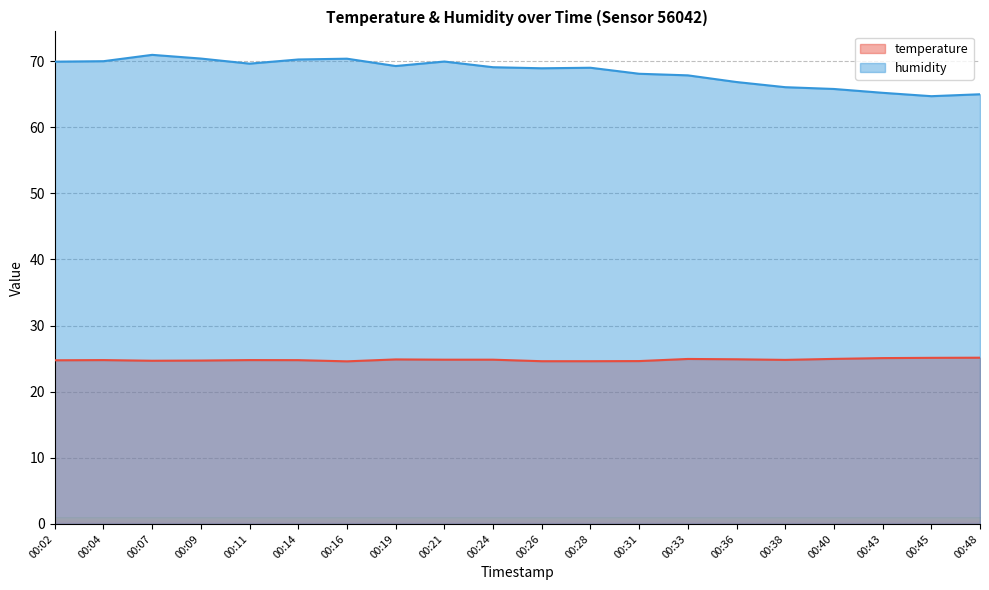

Reading left to right, transcribe all the data shown in this chart.

temperature: 24.8	24.8	24.7	24.7	24.8	24.8	24.6	24.9	24.8	24.8	24.6	24.6	24.6	24.9	24.9	24.8	25.0	25.1	25.1	25.1
humidity: 69.9	70.0	70.9	70.4	69.6	70.2	70.4	69.2	69.9	69.1	68.9	69.0	68.1	67.8	66.8	66.0	65.8	65.2	64.7	65.0